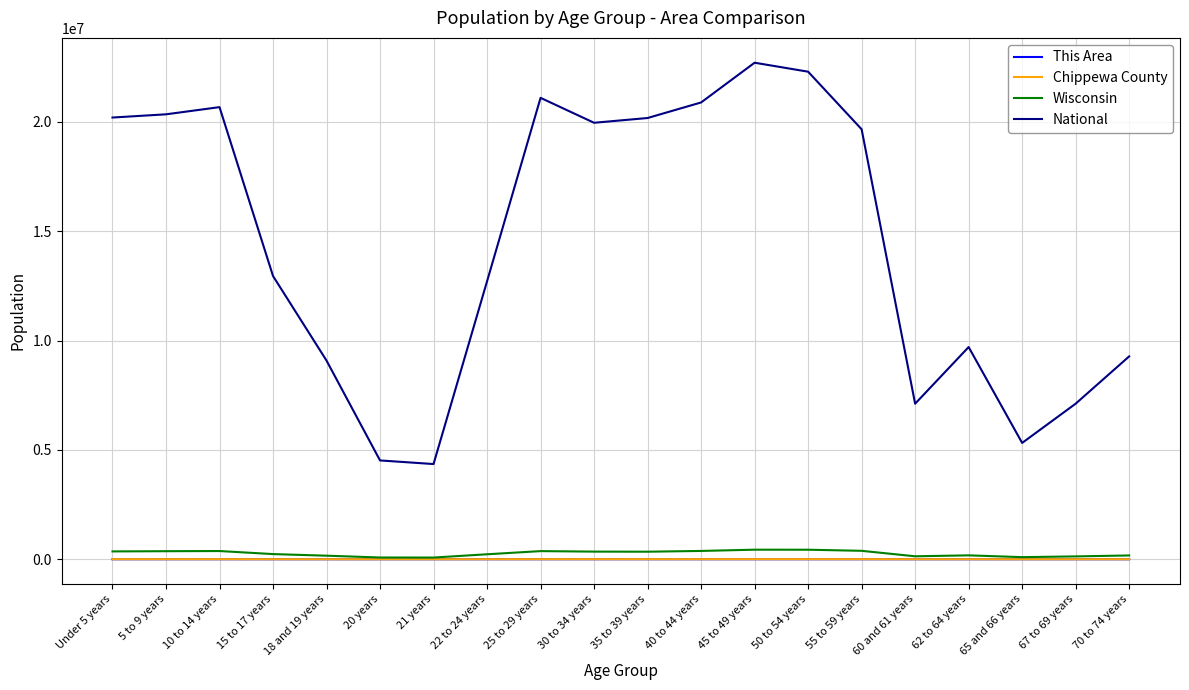

Is the value of National at 10 to 14 years greater than the value of This Area at 55 to 59 years?

Yes